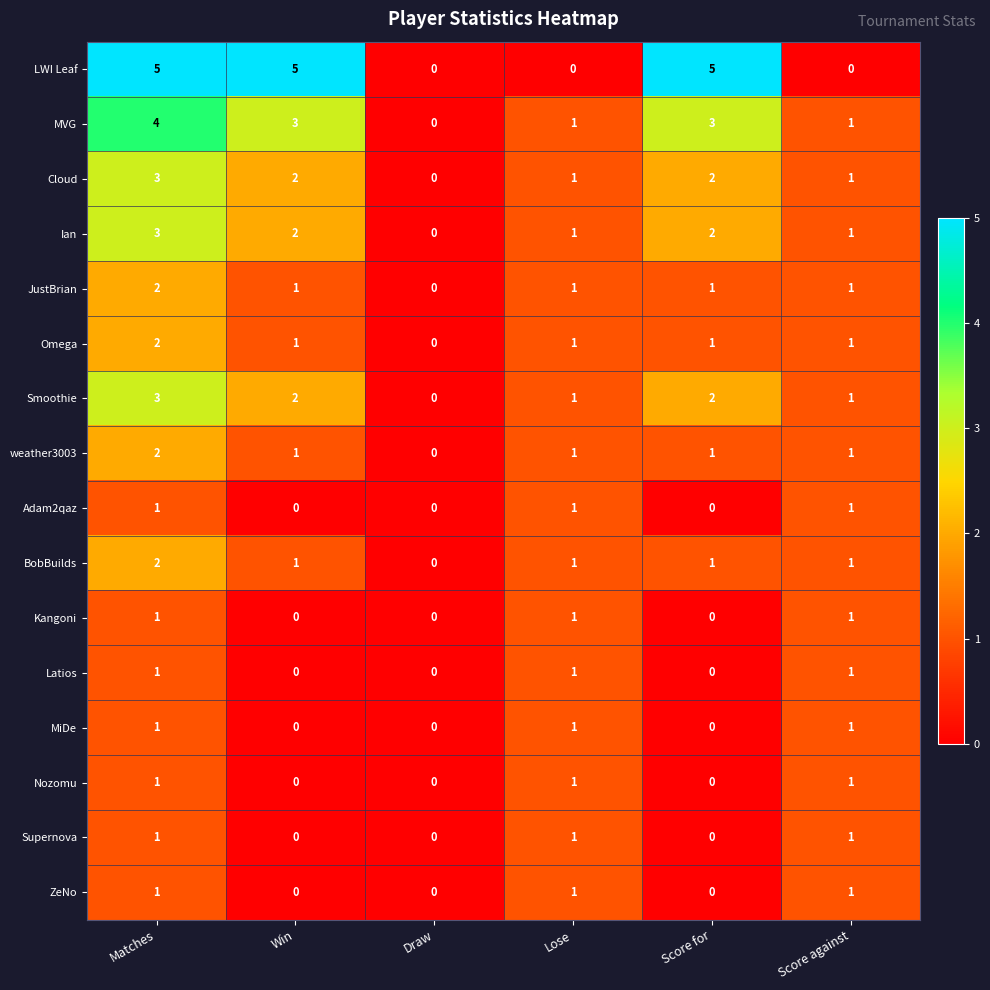

Where does the Cloud series first go above 2?

Matches